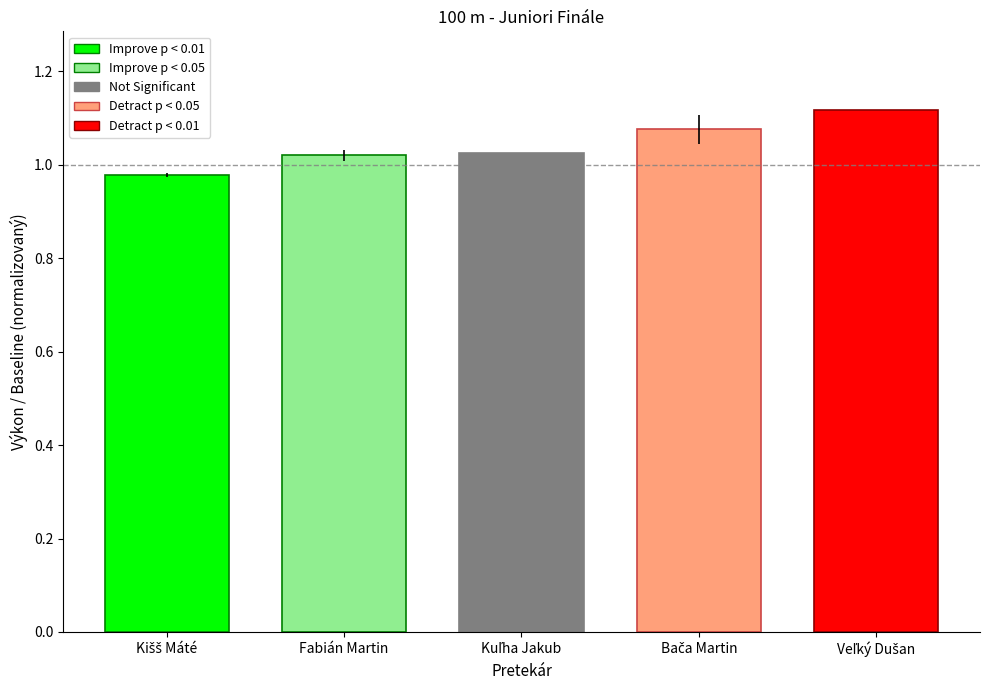

Count the values in the range 1 to 2.

4